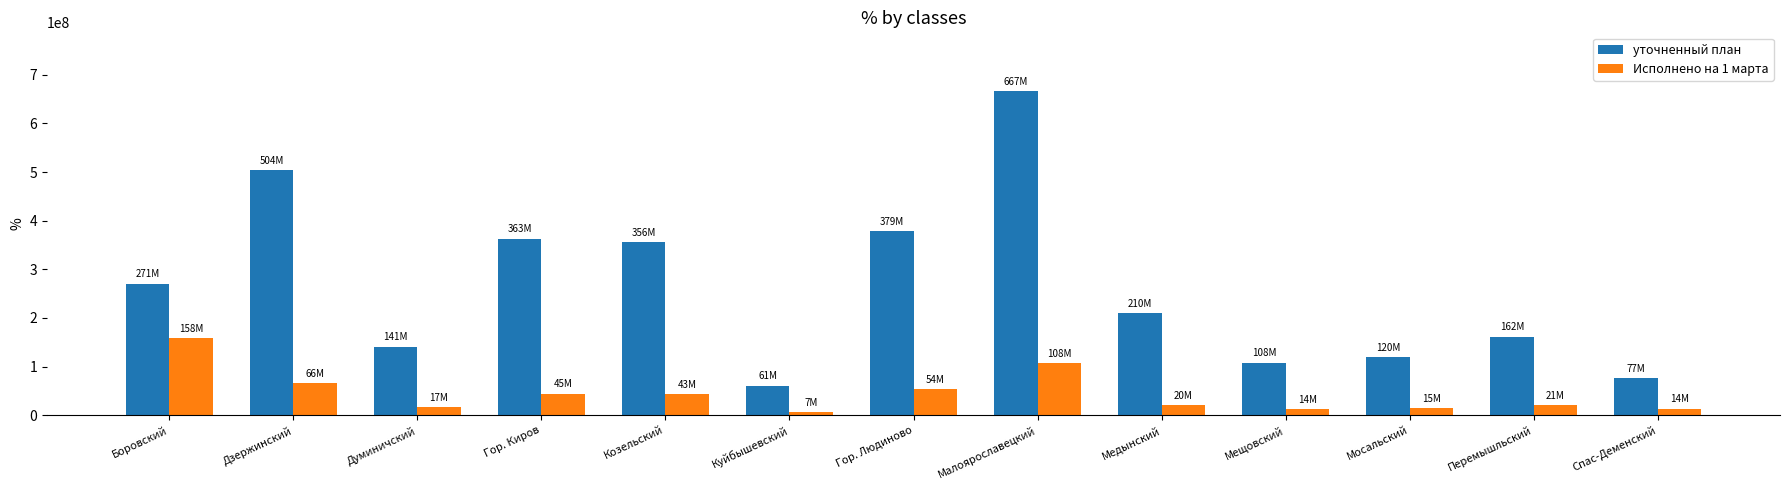

The value of уточненный план at Малоярославецкий is 1099023182.9. True or false?

False